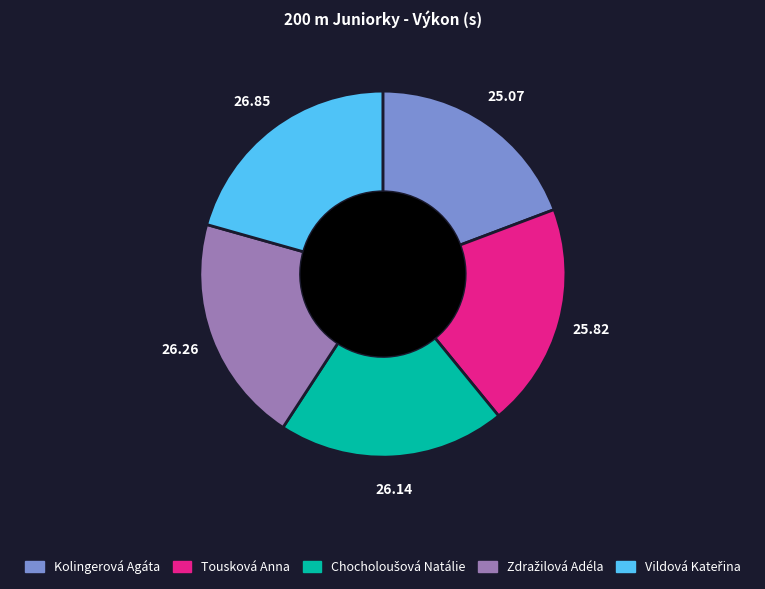

Do Kolingerová Agáta and Tousková Anna together represent more than half of the pie?

No